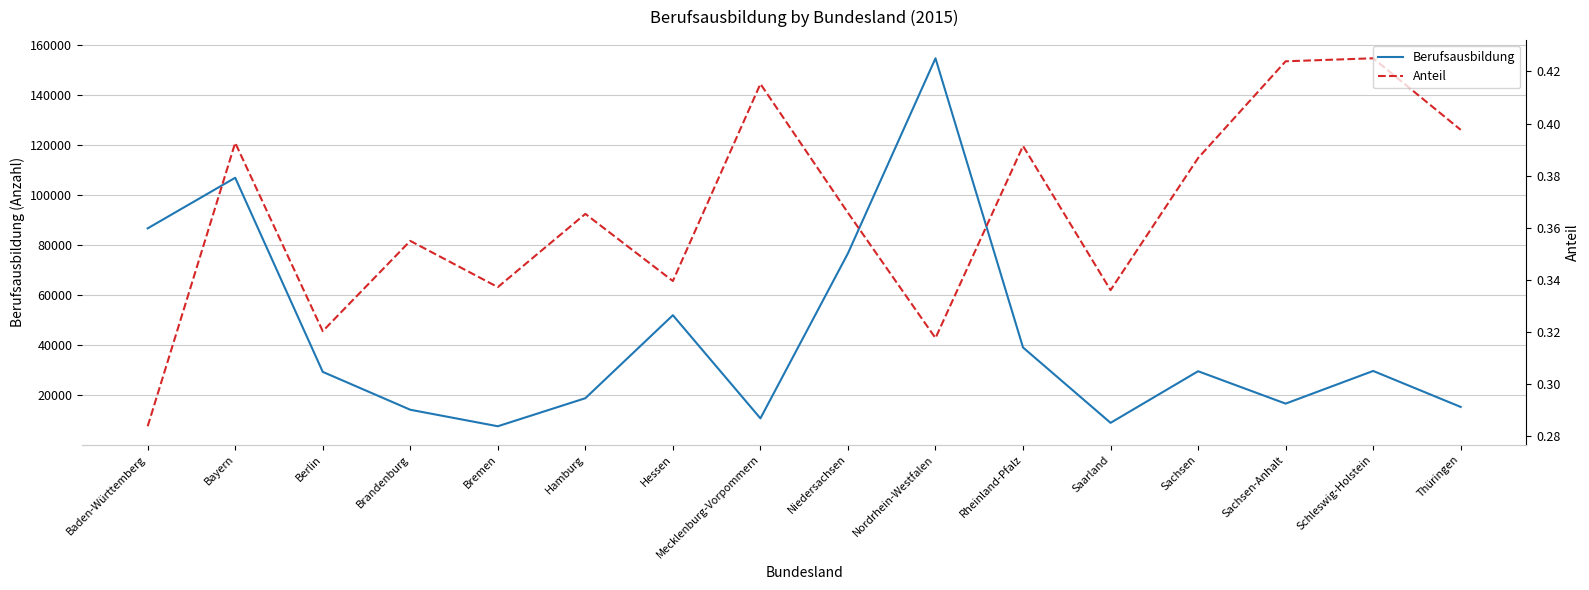

What is the sum of the Berufsausbildung values at Berlin and Brandenburg?

43115.0